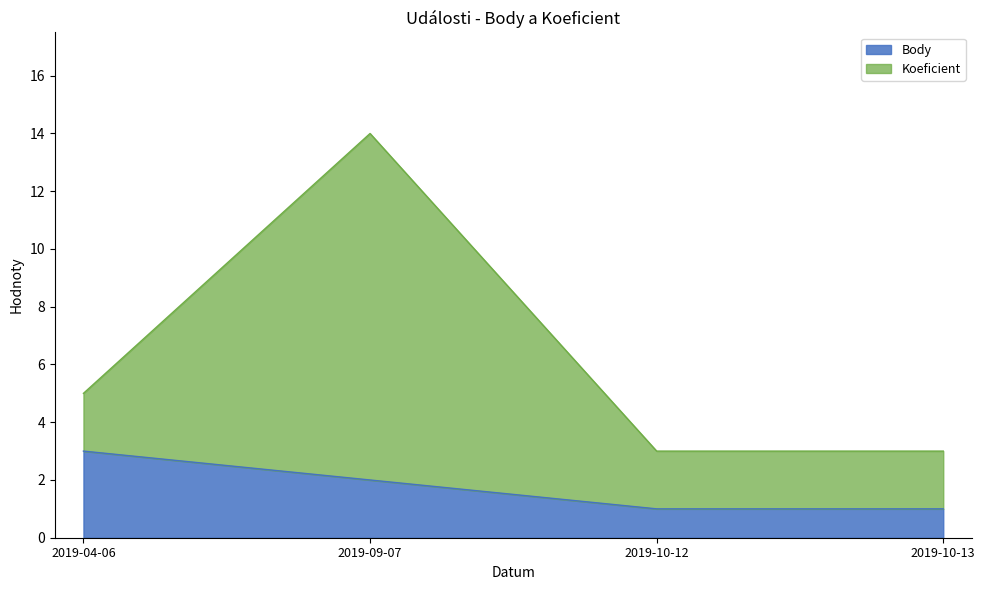

What is the sum of the Koeficient values at 2019-10-13 and 2019-04-06?

8